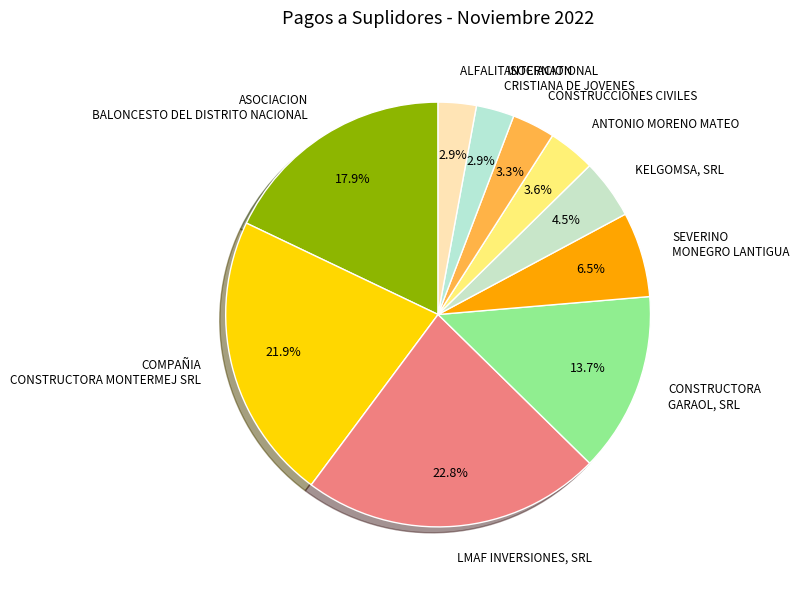

Does SEVERINO MONEGRO LANTIGUA represent more than half of the total?

No